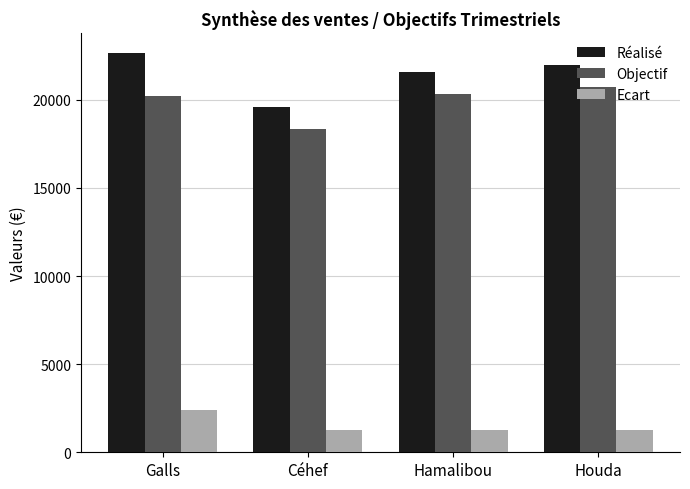

True or false: Réalisé has a value of 22628.6 at Galls.

True